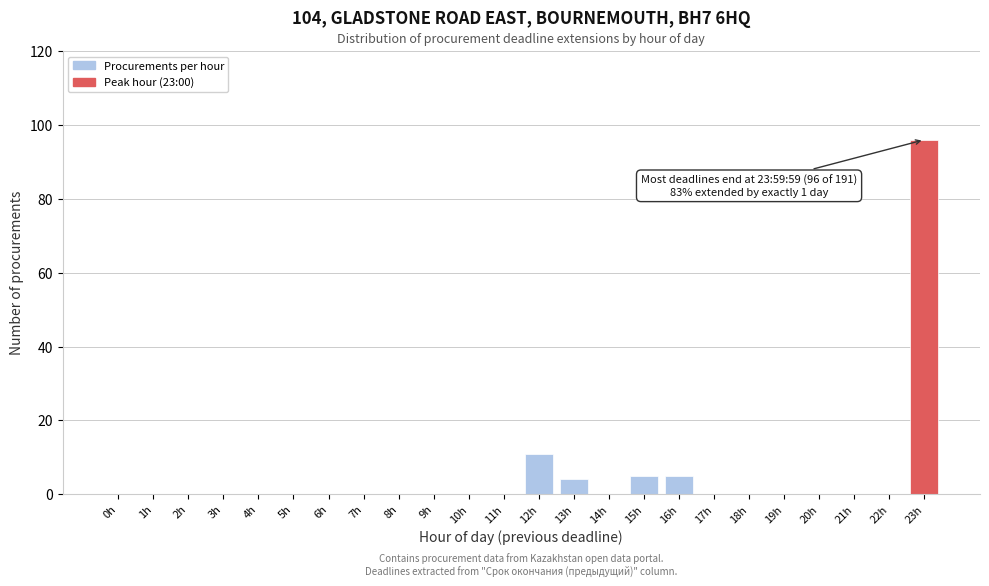

Reading left to right, extract all data points from this chart.

0h=0	1h=0	2h=0	3h=0	4h=0	5h=0	6h=0	7h=0	8h=0	9h=0	10h=0	11h=0	12h=11	13h=4	14h=0	15h=5	16h=5	17h=0	18h=0	19h=0	20h=0	21h=0	22h=0	23h=96